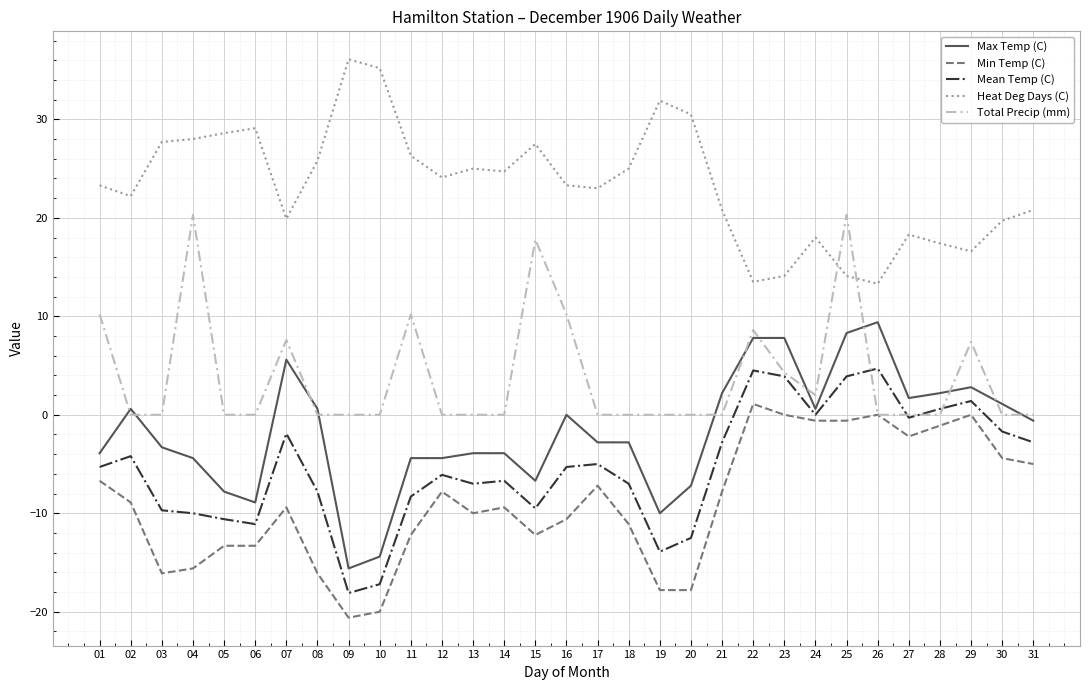

True or false: Heat Deg Days (C) and Mean Temp (C) cross at least once.

False